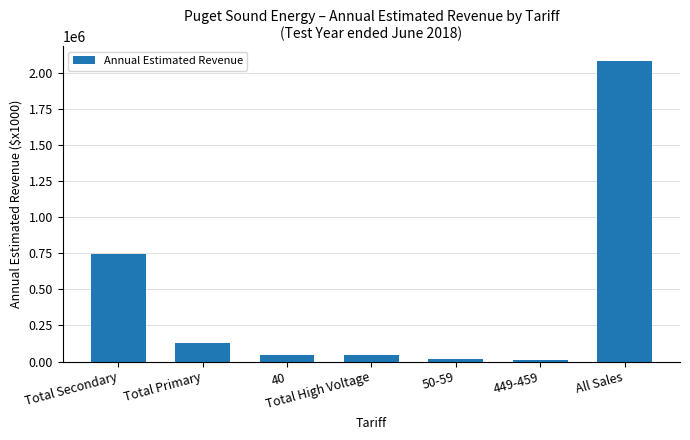

What is the sum of all values?

3061879.9